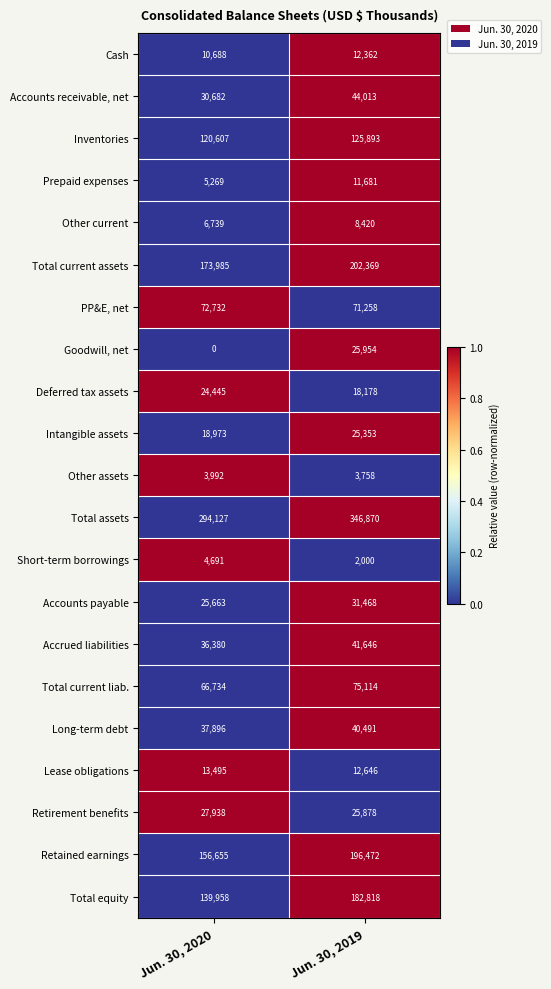

What is the difference between the maximum and minimum values in the Long-term debt series?

2595